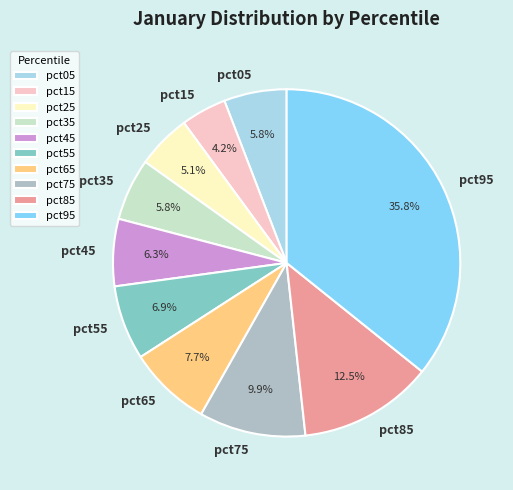

What is the total percentage of pct15 and pct25?

9.3%